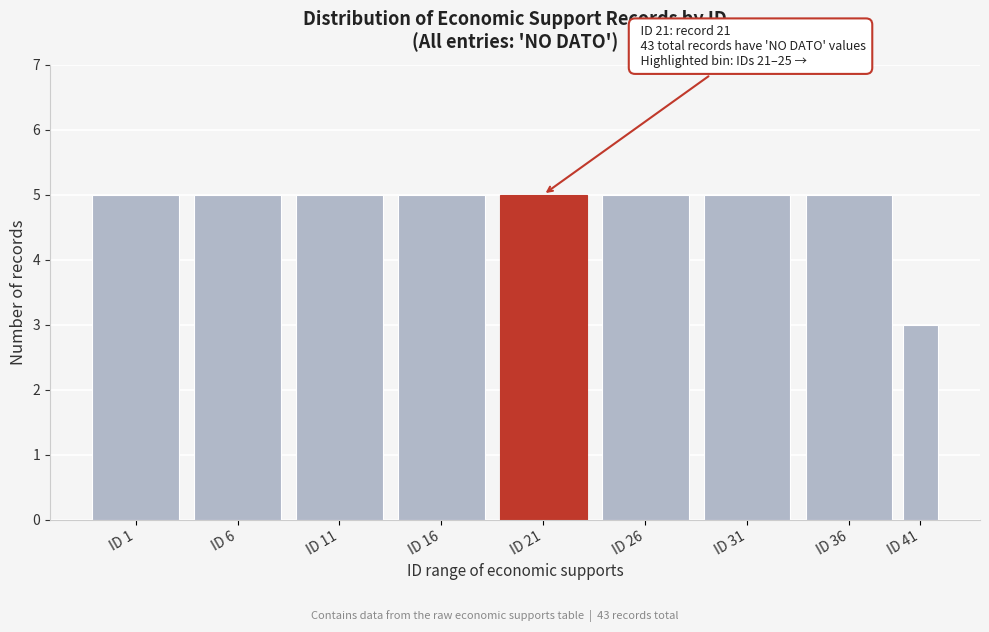

Reading right to left, transcribe all the data shown in this chart.

ID 41=3	ID 36=5	ID 31=5	ID 26=5	ID 21=5	ID 16=5	ID 11=5	ID 6=5	ID 1=5